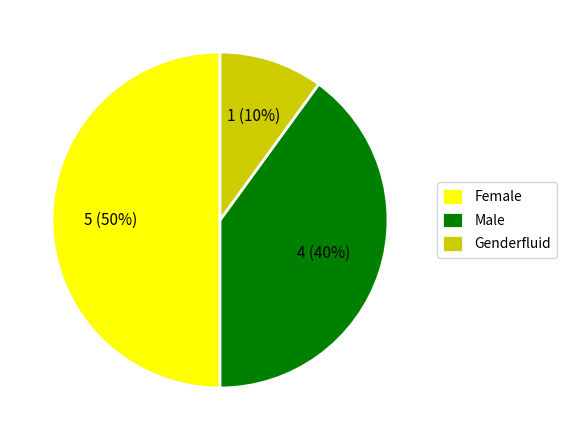

To the nearest percent, what is the difference between the Male and Female slice percentages?

10%